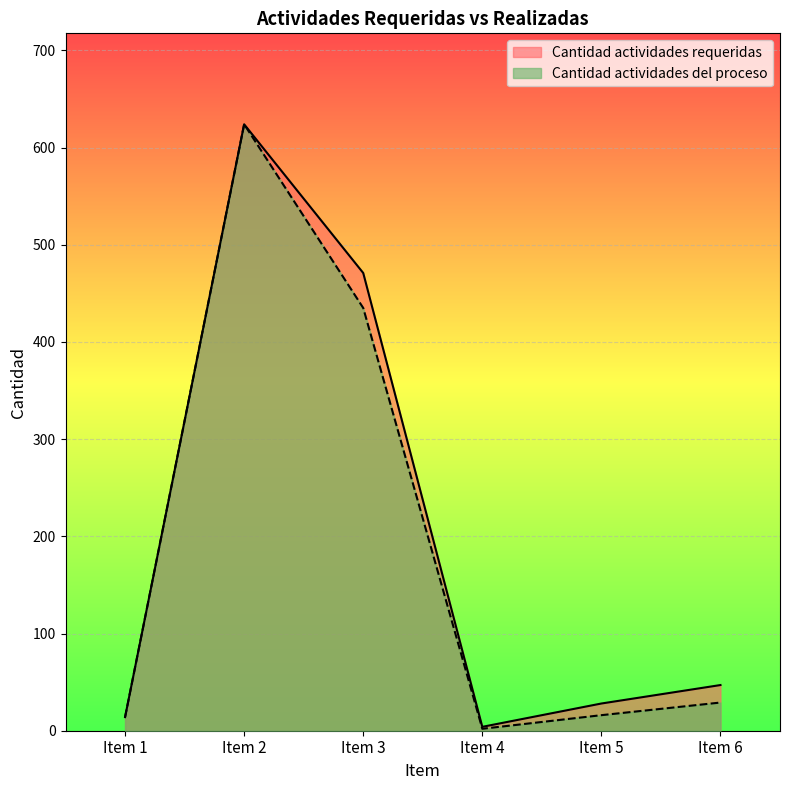

What is the total value across all series at Item 1?

28